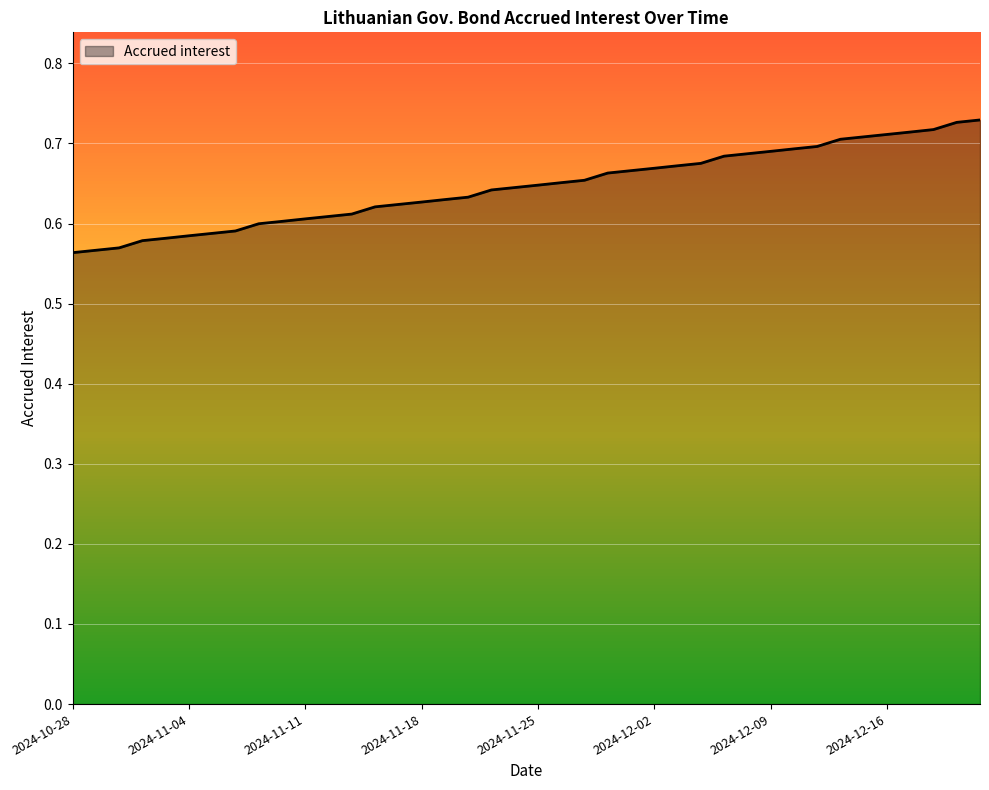

True or false: there are more than 1 points higher than both neighbors.

False